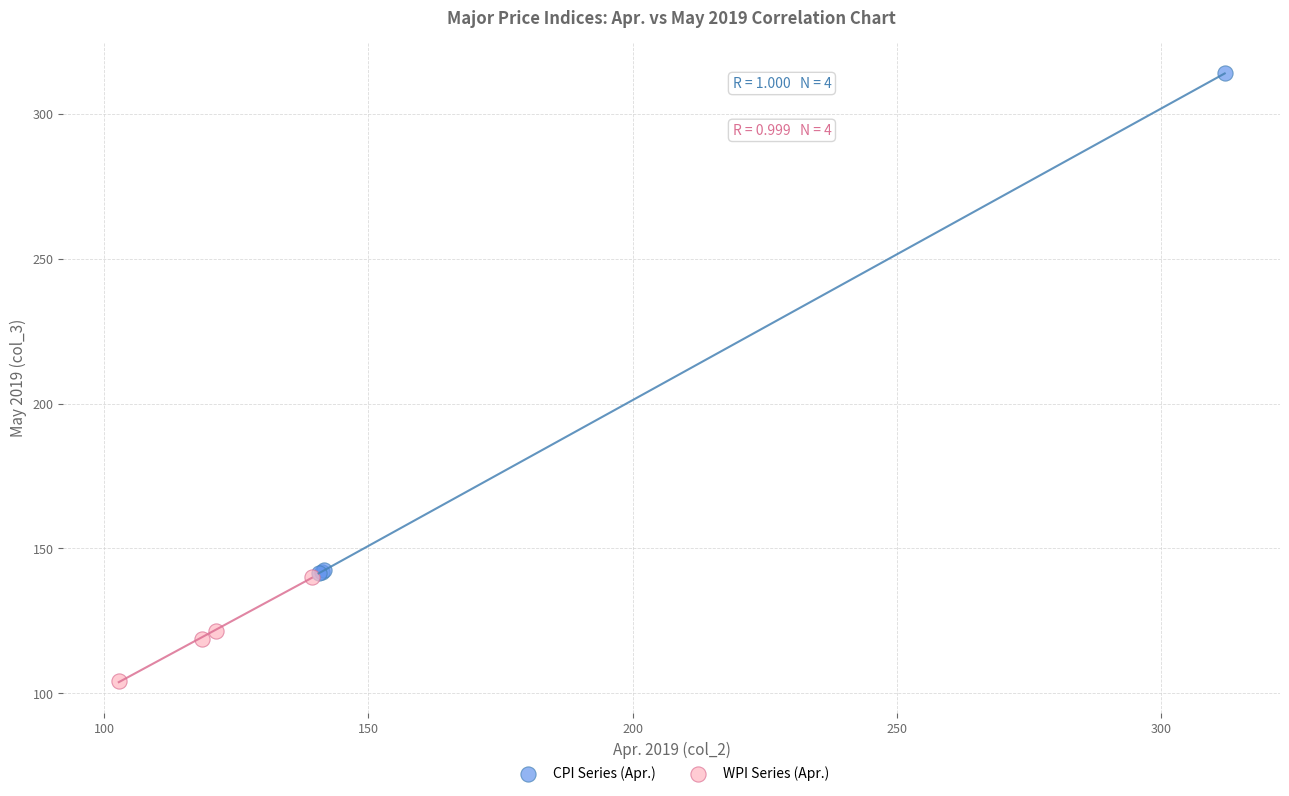

Which series contains the lowest Y value?

WPI Series (Apr.)